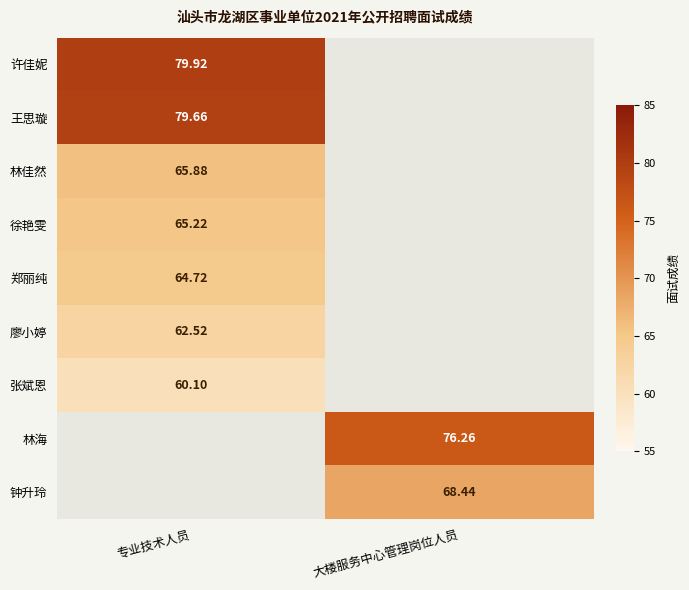

At which label does 徐艳雯 reach its peak?

专业技术人员